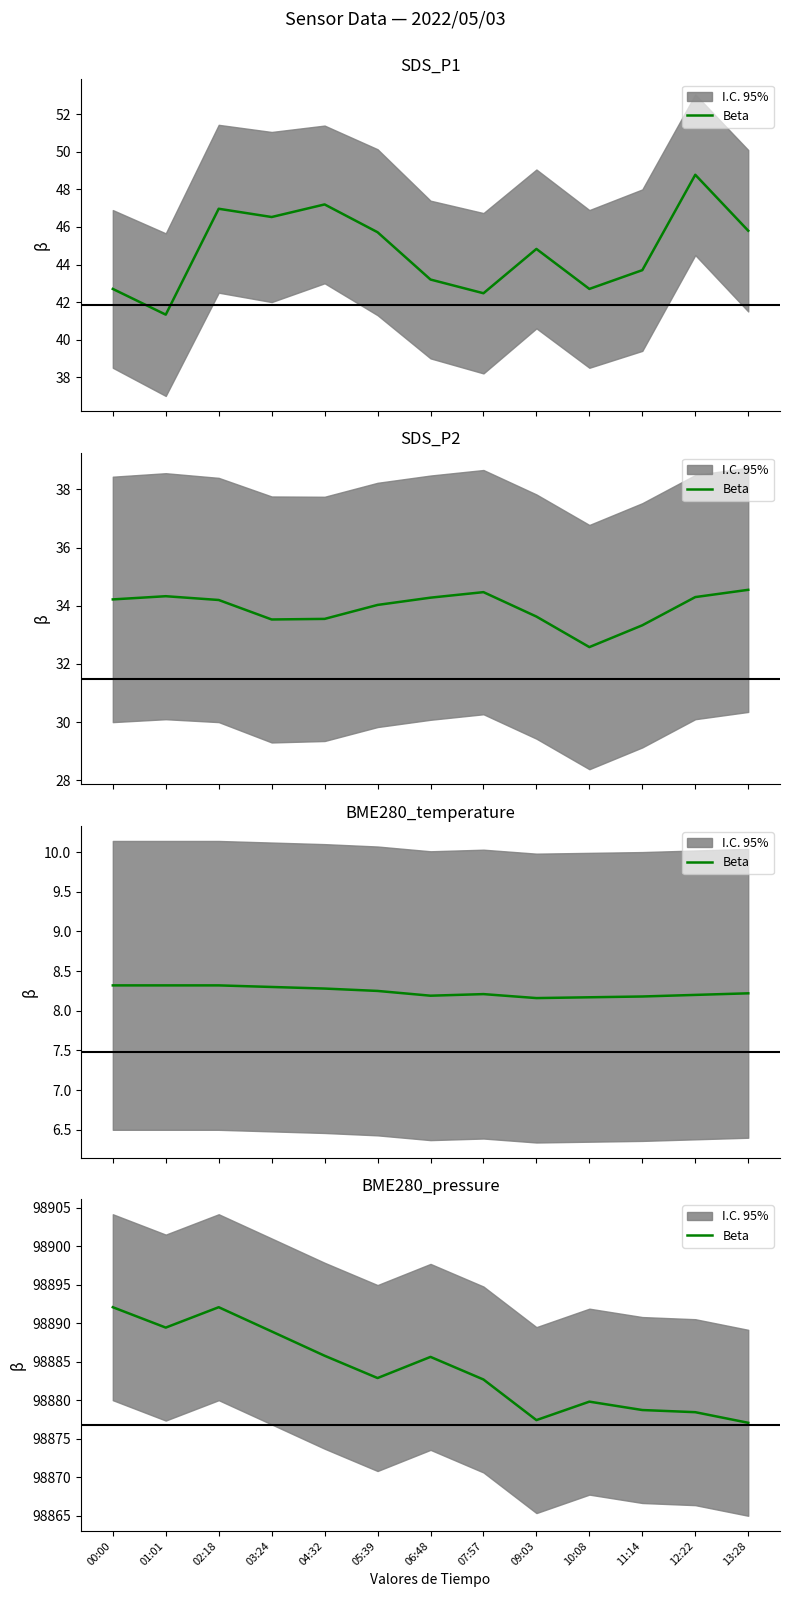

Rank the categories by value from highest to lowest.

00:00, 02:18, 01:01, 03:24, 04:32, 06:48, 05:39, 07:57, 10:08, 11:14, 12:22, 09:03, 13:28